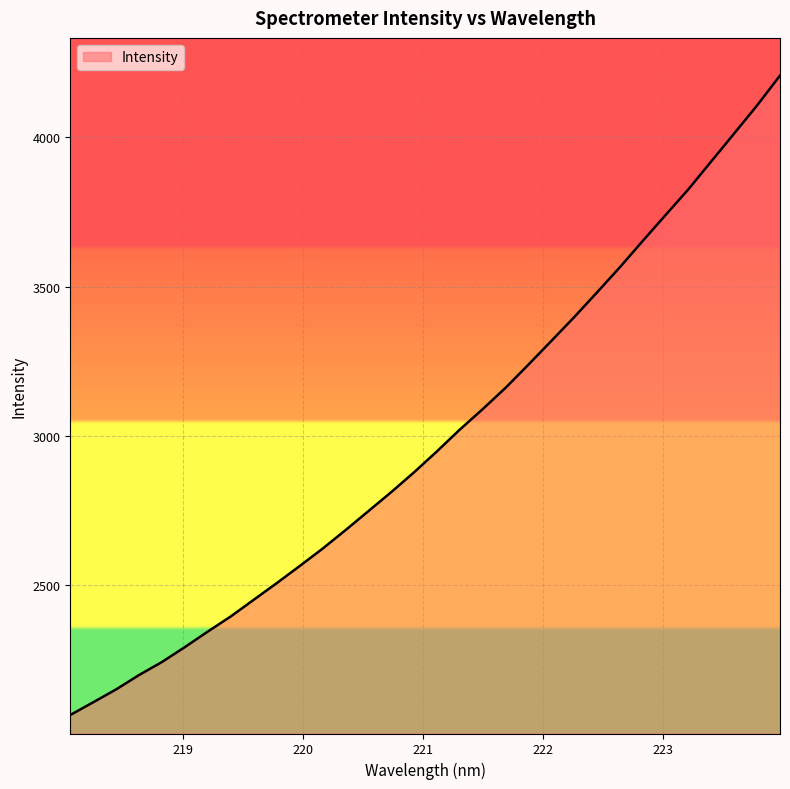

What is the maximum value shown in the chart?

4206.5